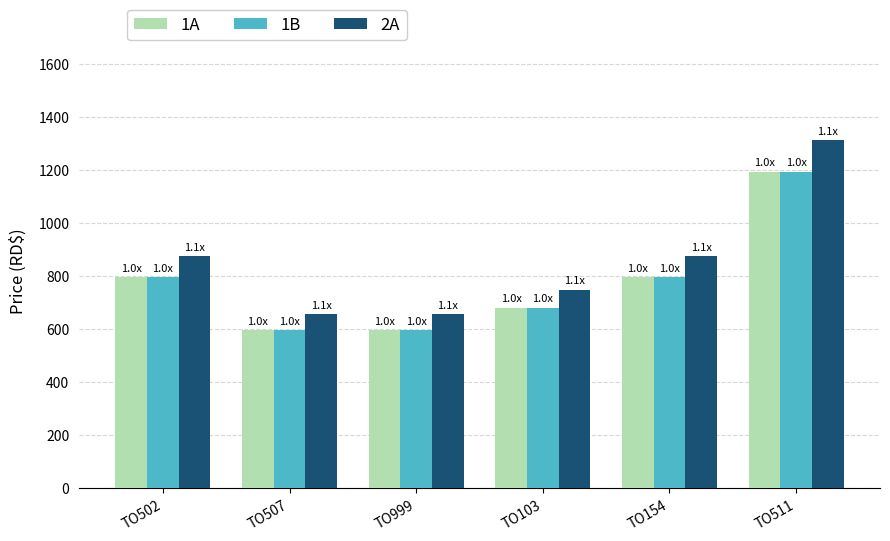

The 1A series shows 955.5 at TO999. True or false?

False